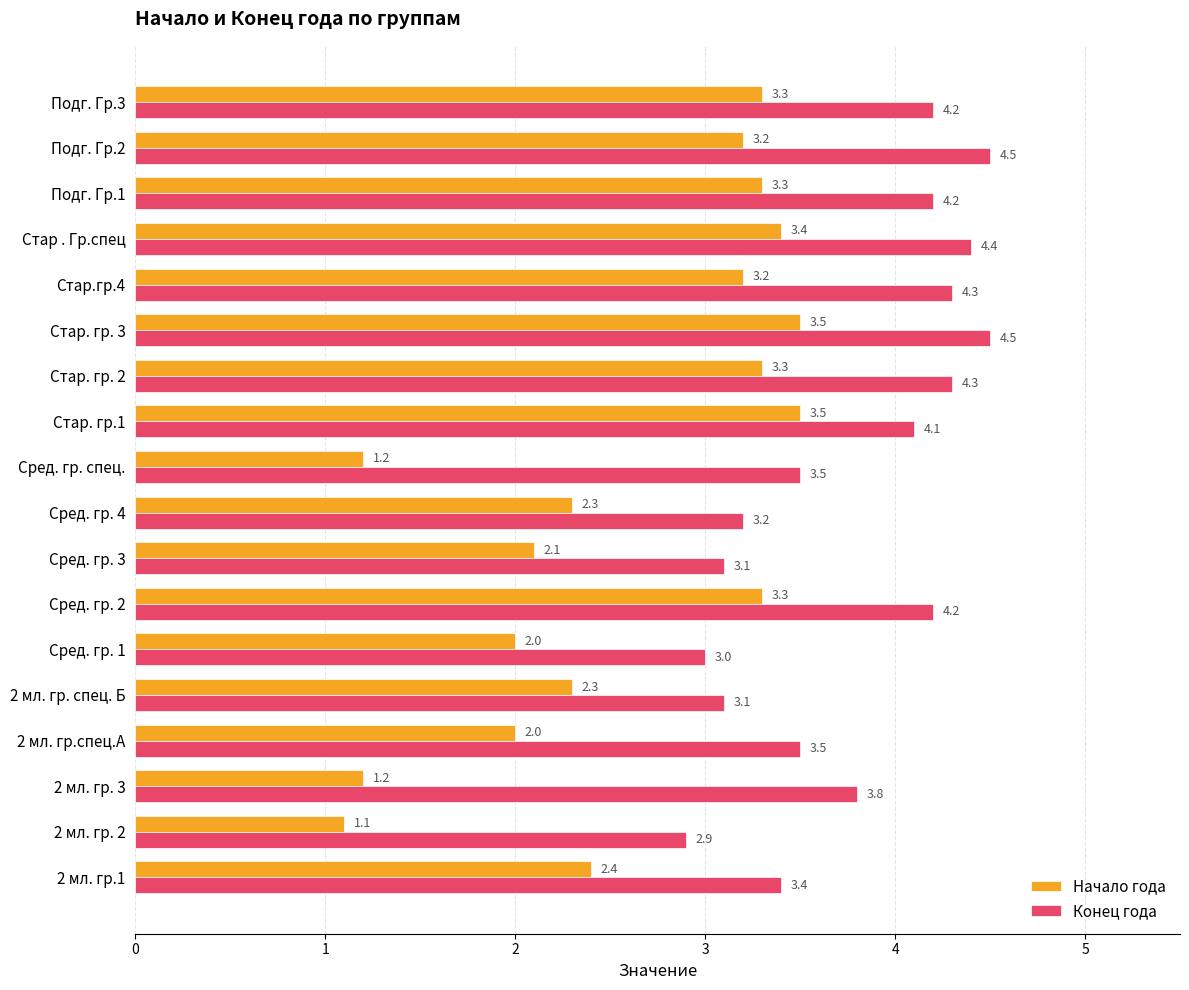

What is the minimum value shown in the chart?

1.1